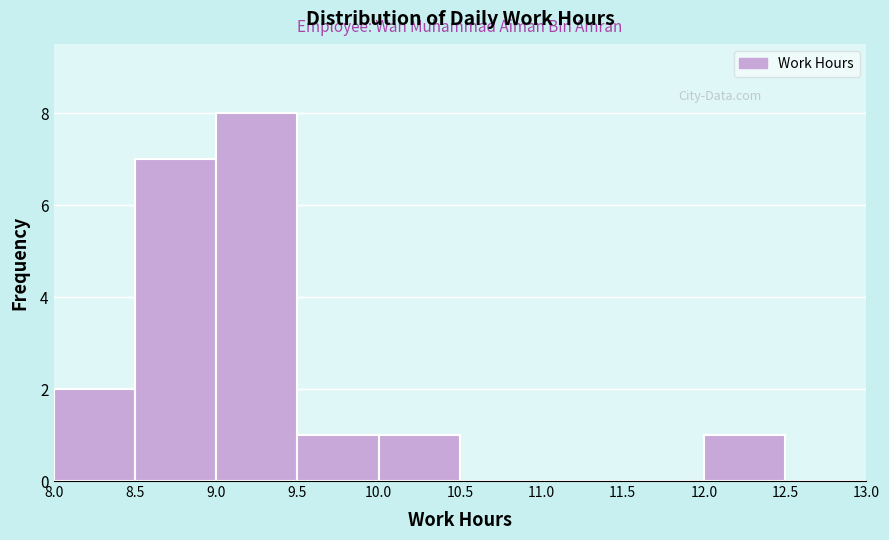

Reading left to right, transcribe this chart: for each bar, give the range it covers on the x-axis and its height. The values are not printed on the chart, so give them approximately, as read against the axis.

8.0 to 8.5: 2
8.5 to 9.0: 7
9.0 to 9.5: 8
9.5 to 10.0: 1
10.0 to 10.5: 1
10.5 to 11.0: 0
11.0 to 11.5: 0
11.5 to 12.0: 0
12.0 to 12.5: 1
12.5 to 13.0: 0